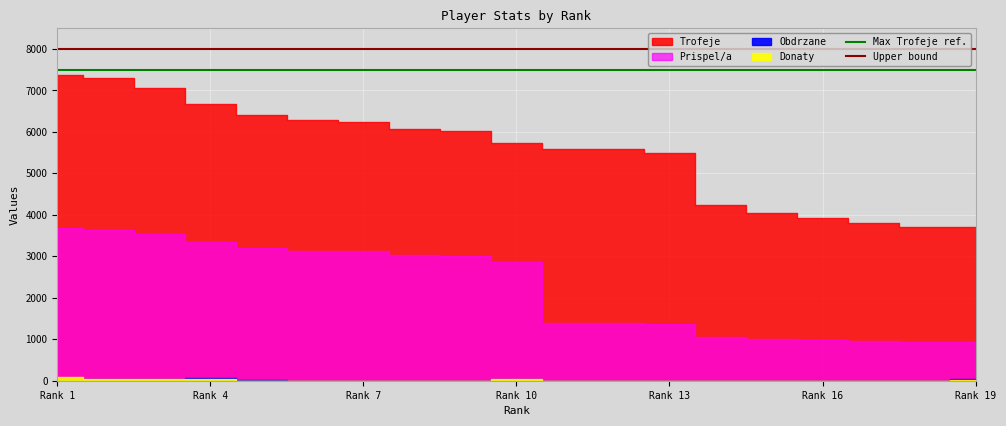

The value of Max Trofeje ref. at Rank 1 is 10027. True or false?

False